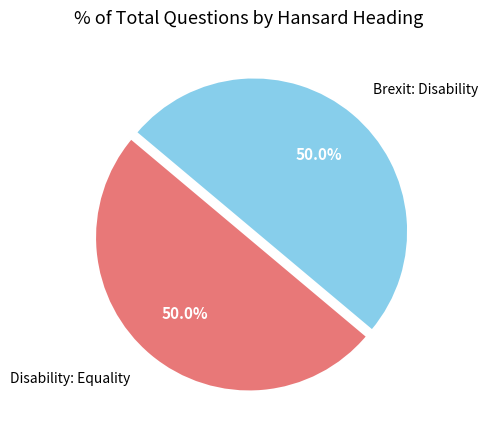

Is the sum of Brexit: Disability and Disability: Equality greater than half?

Yes